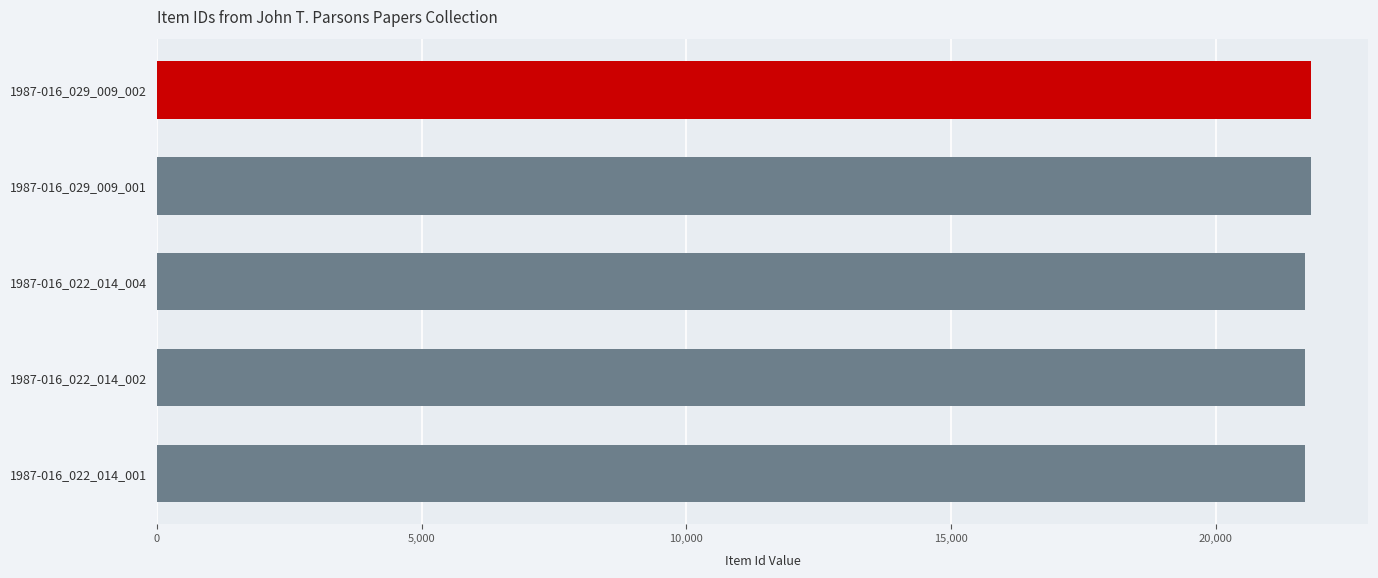

What is the difference between the second highest and second lowest values?

106